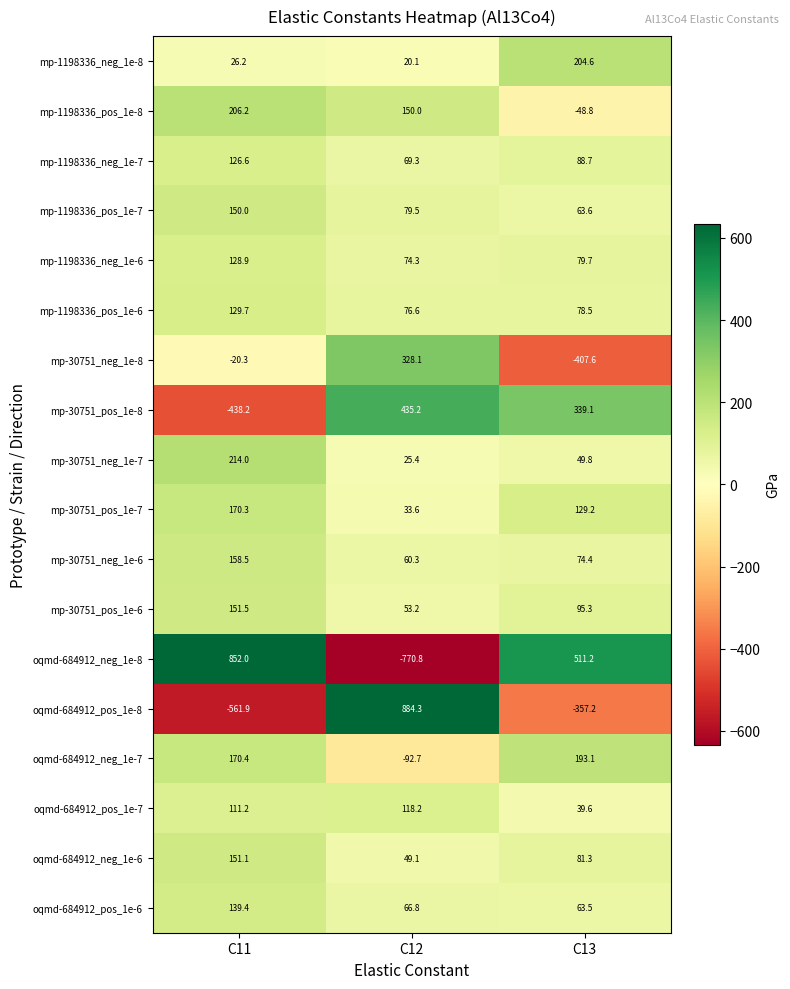

List the series in order of their peak value, lowest first.

oqmd-684912_pos_1e-7, mp-1198336_neg_1e-7, mp-1198336_neg_1e-6, mp-1198336_pos_1e-6, oqmd-684912_pos_1e-6, mp-1198336_pos_1e-7, oqmd-684912_neg_1e-6, mp-30751_pos_1e-6, mp-30751_neg_1e-6, mp-30751_pos_1e-7, oqmd-684912_neg_1e-7, mp-1198336_neg_1e-8, mp-1198336_pos_1e-8, mp-30751_neg_1e-7, mp-30751_neg_1e-8, mp-30751_pos_1e-8, oqmd-684912_neg_1e-8, oqmd-684912_pos_1e-8